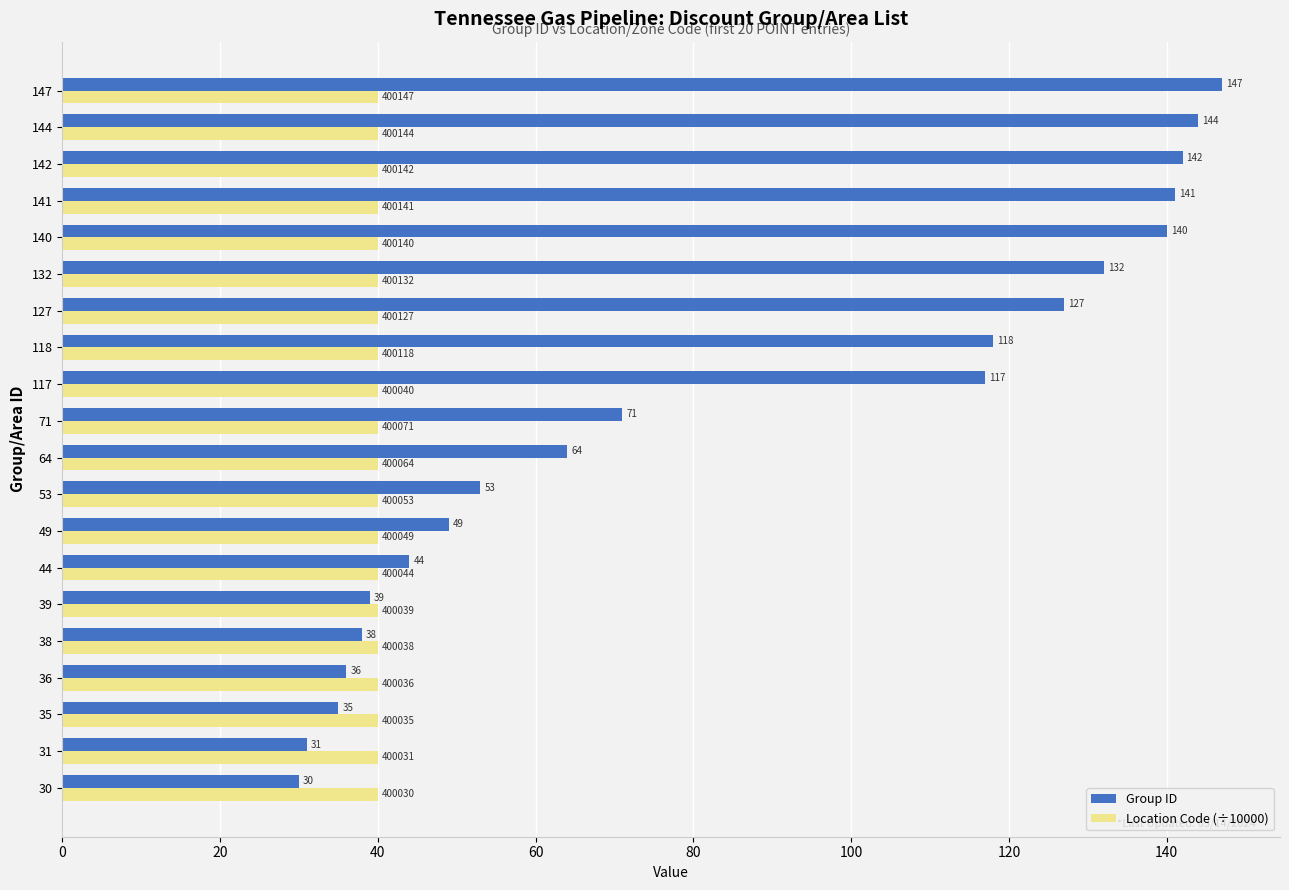

True or false: Group ID has a value of 144.0 at 144.

True